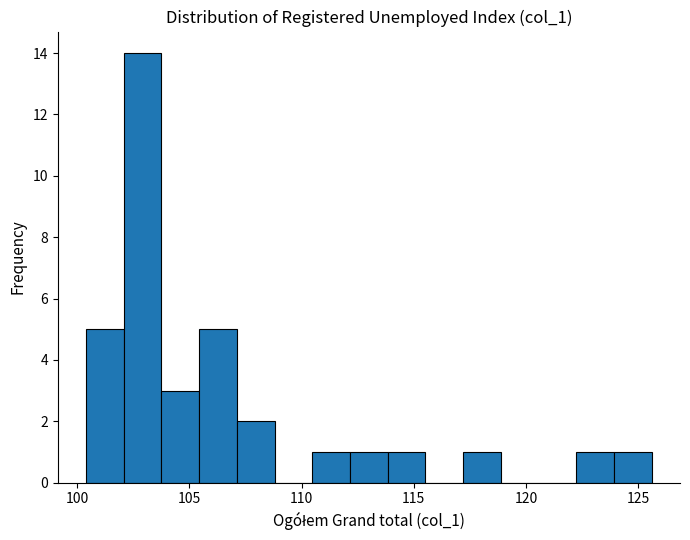

Read against the x-axis, roughly where is the centre of the tallest bar?

103.0